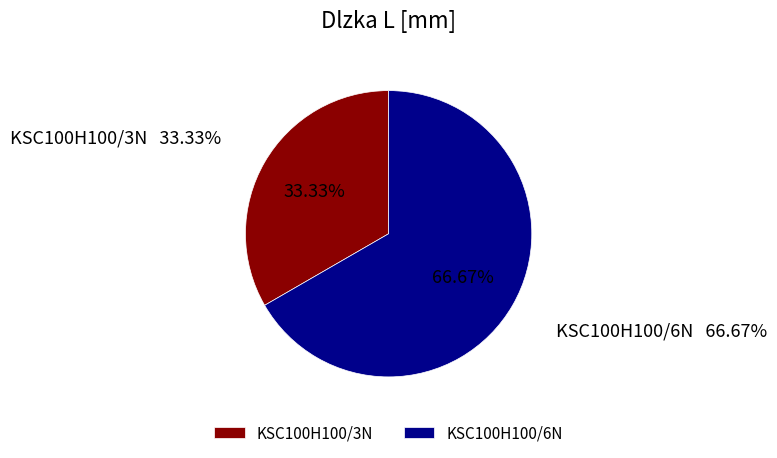

How many segments does this pie chart have?

2